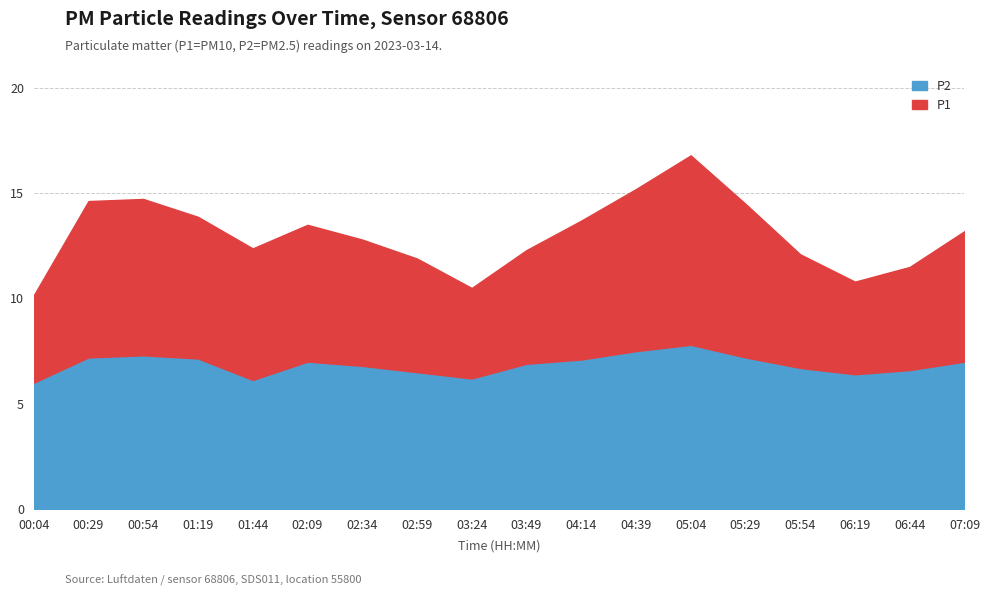

Is it true that P2 equals 10.3 at 02:59?

False